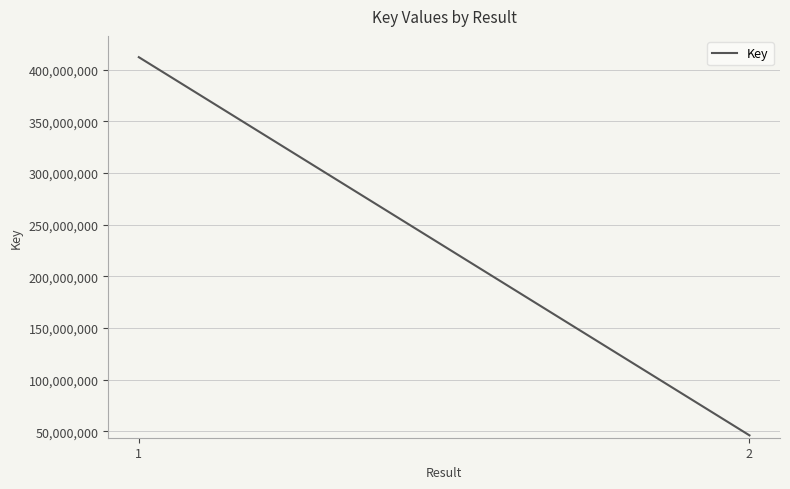

What is the ratio of the value at 1 to the value at 2?

9.0